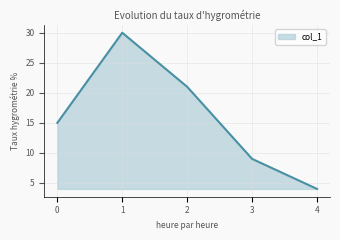

How many interior local peaks (higher than both neighbors) does the data have?

1